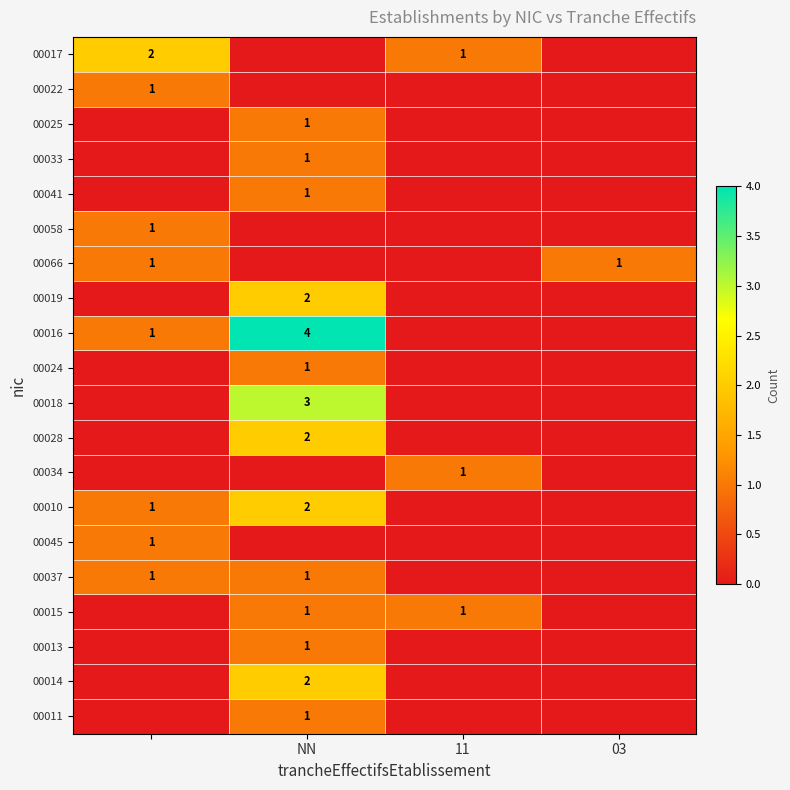

Is the value of 00041 at NN greater than the value of 00019 at NN?

No